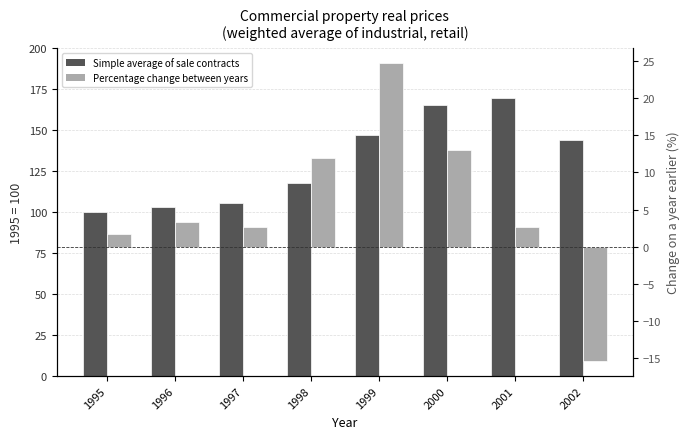

What is the maximum value for Simple average of sale contracts?

169.5